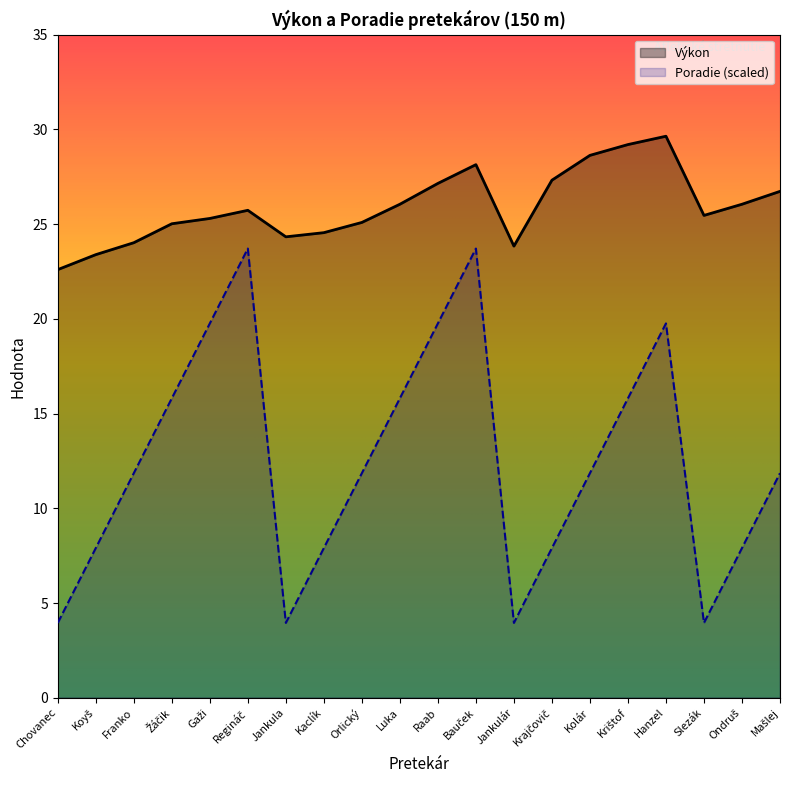

What position from the right is Bauček?

9